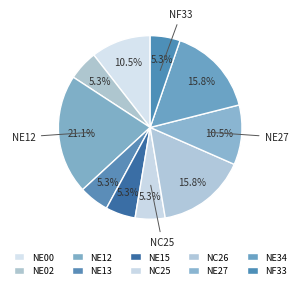

Is it true that NE13 is 1% of the pie?

False